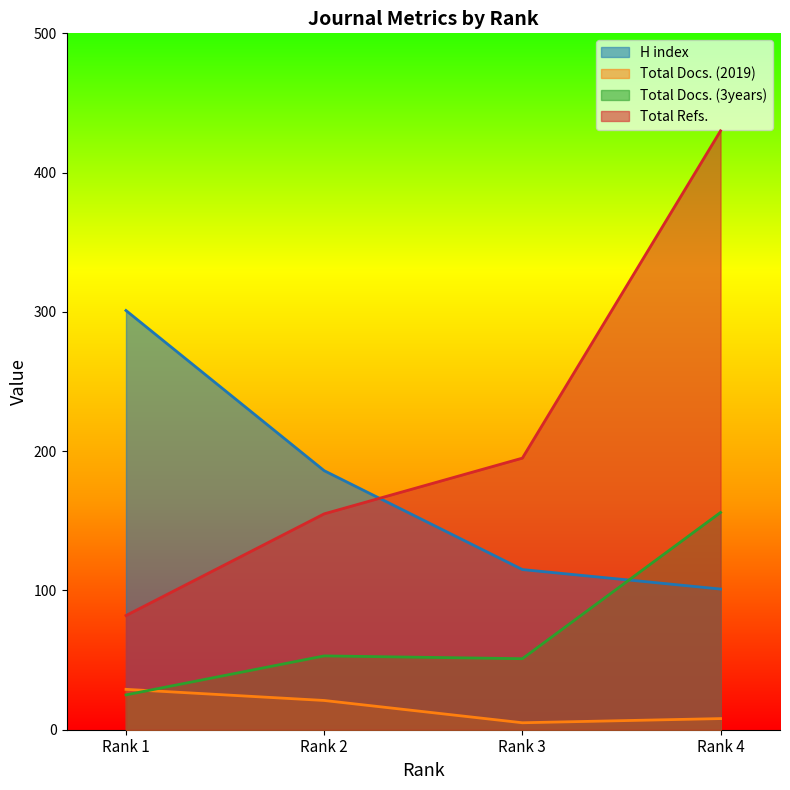

Reading right to left, what are all the values shown in this chart?

H index: Rank 4=101	Rank 3=115	Rank 2=186	Rank 1=301
Total Docs. (2019): Rank 4=8	Rank 3=5	Rank 2=21	Rank 1=29
Total Docs. (3years): Rank 4=156	Rank 3=51	Rank 2=53	Rank 1=25
Total Refs.: Rank 4=430	Rank 3=195	Rank 2=155	Rank 1=82